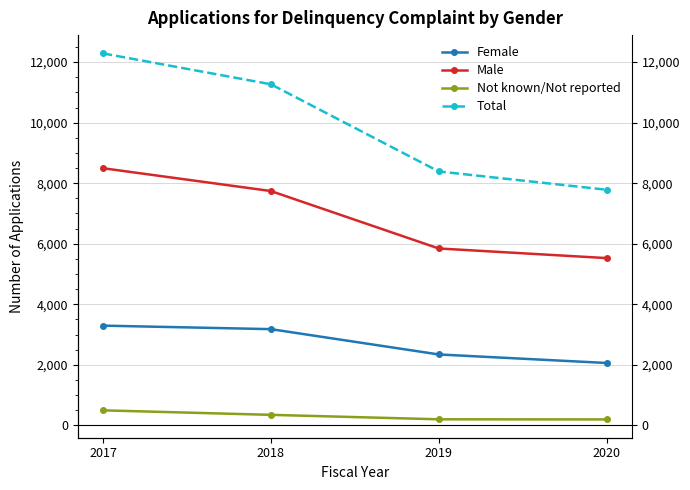

True or false: Not known/Not reported and Total intersect in this chart.

False